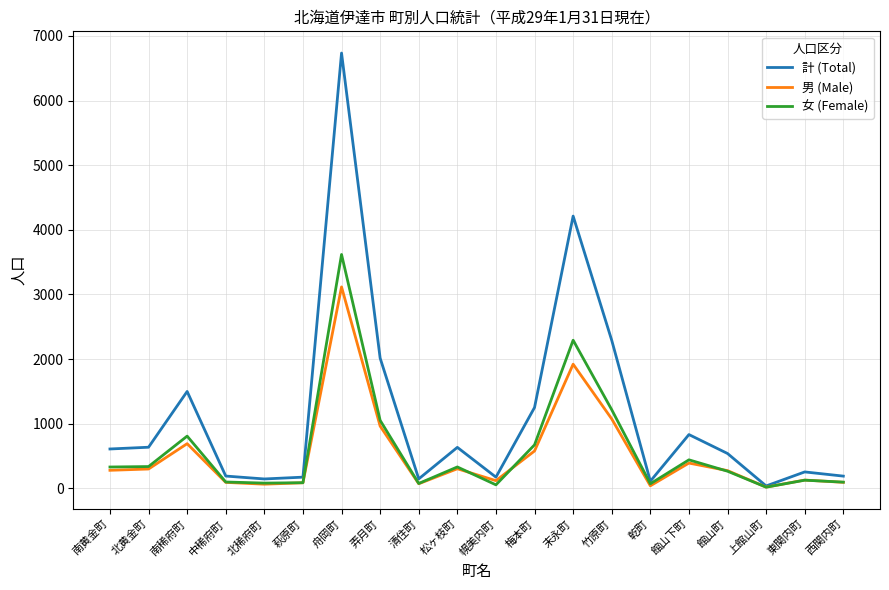

Which series has the widest spread of values?

計 (Total)